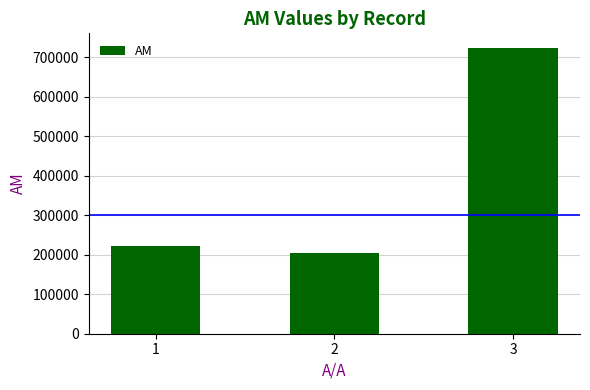

List the labels in order of value, smallest first.

2, 1, 3